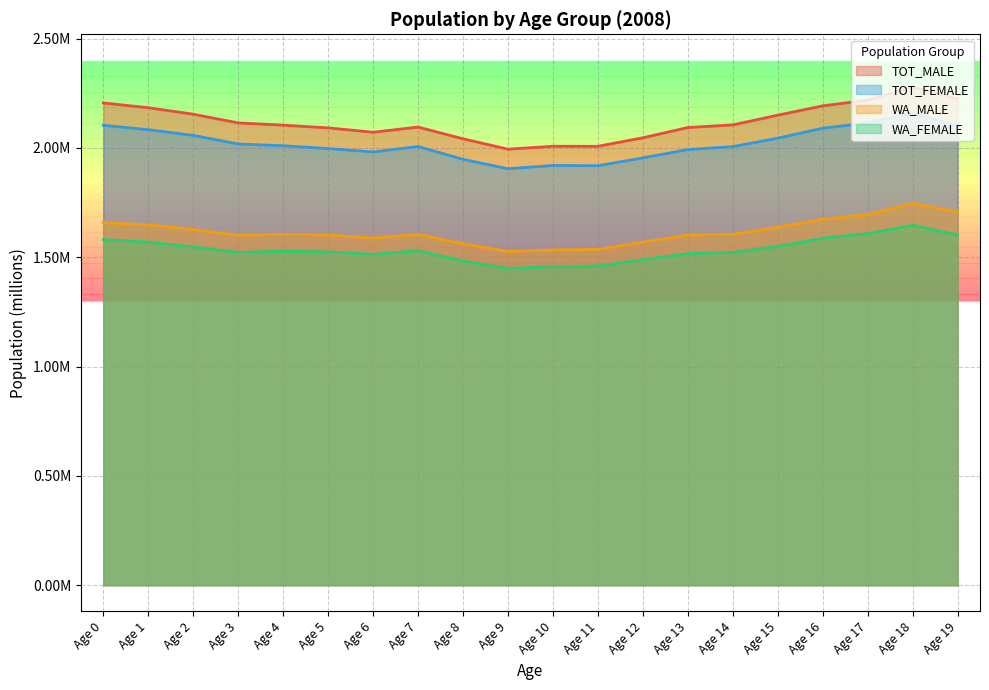

True or false: WA_MALE and TOT_MALE cross at least once.

False